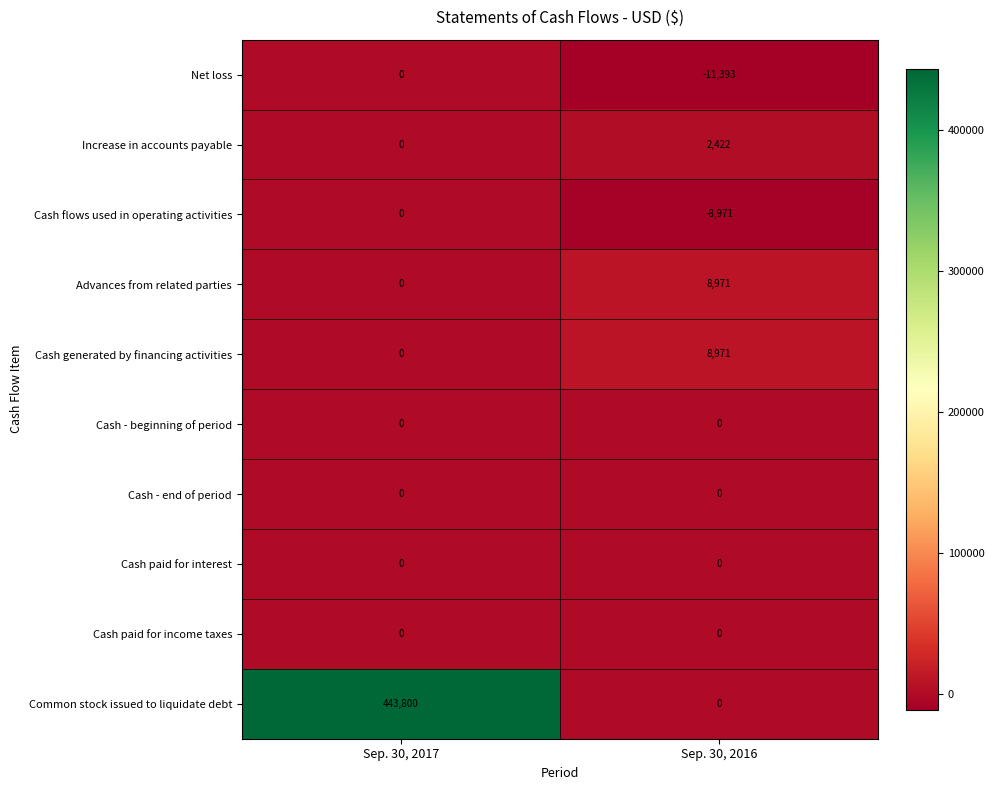

Reading left to right, what are all the values shown in this chart?

Net loss: 0	-11393
Increase in accounts payable: 0	2422
Cash flows used in operating activities: 0	-8971
Advances from related parties: 0	8971
Cash generated by financing activities: 0	8971
Cash - beginning of period: 0	0
Cash - end of period: 0	0
Cash paid for interest: 0	0
Cash paid for income taxes: 0	0
Common stock issued to liquidate debt: 443800	0